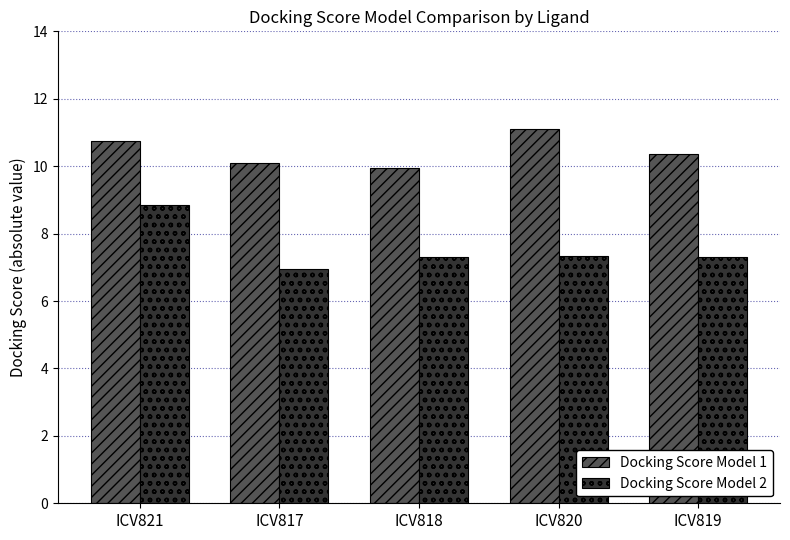

The value of Docking Score Model 2 at ICV819 is 7.3. True or false?

True